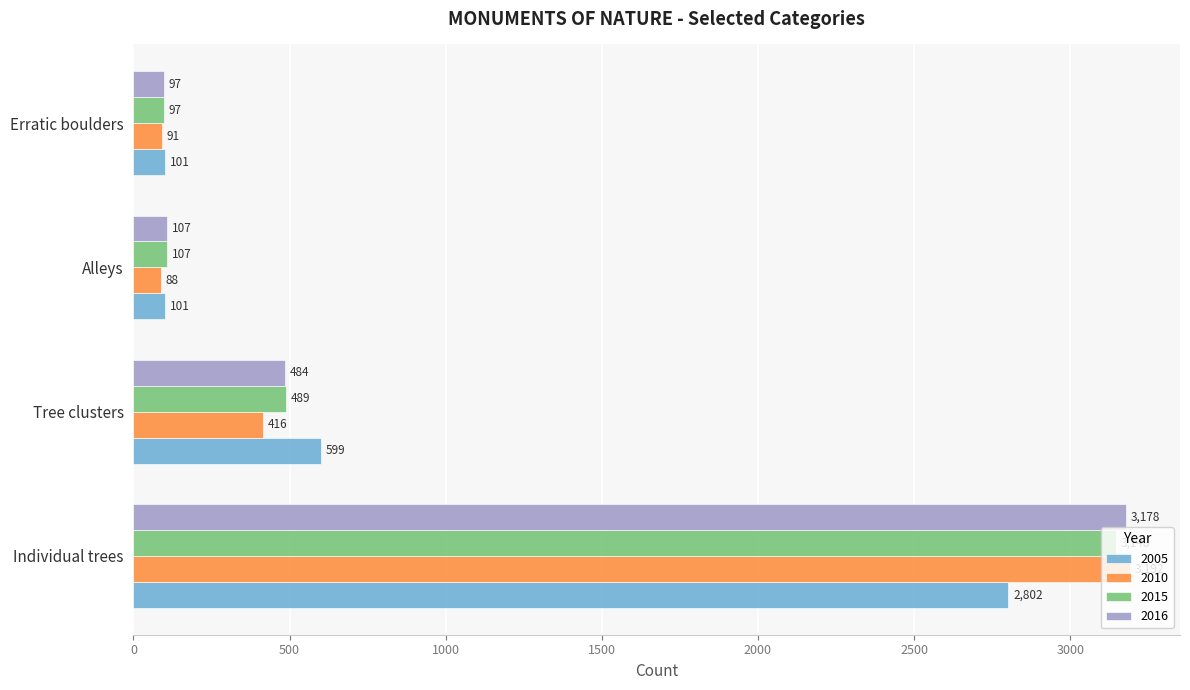

How many data points does each series have?

4